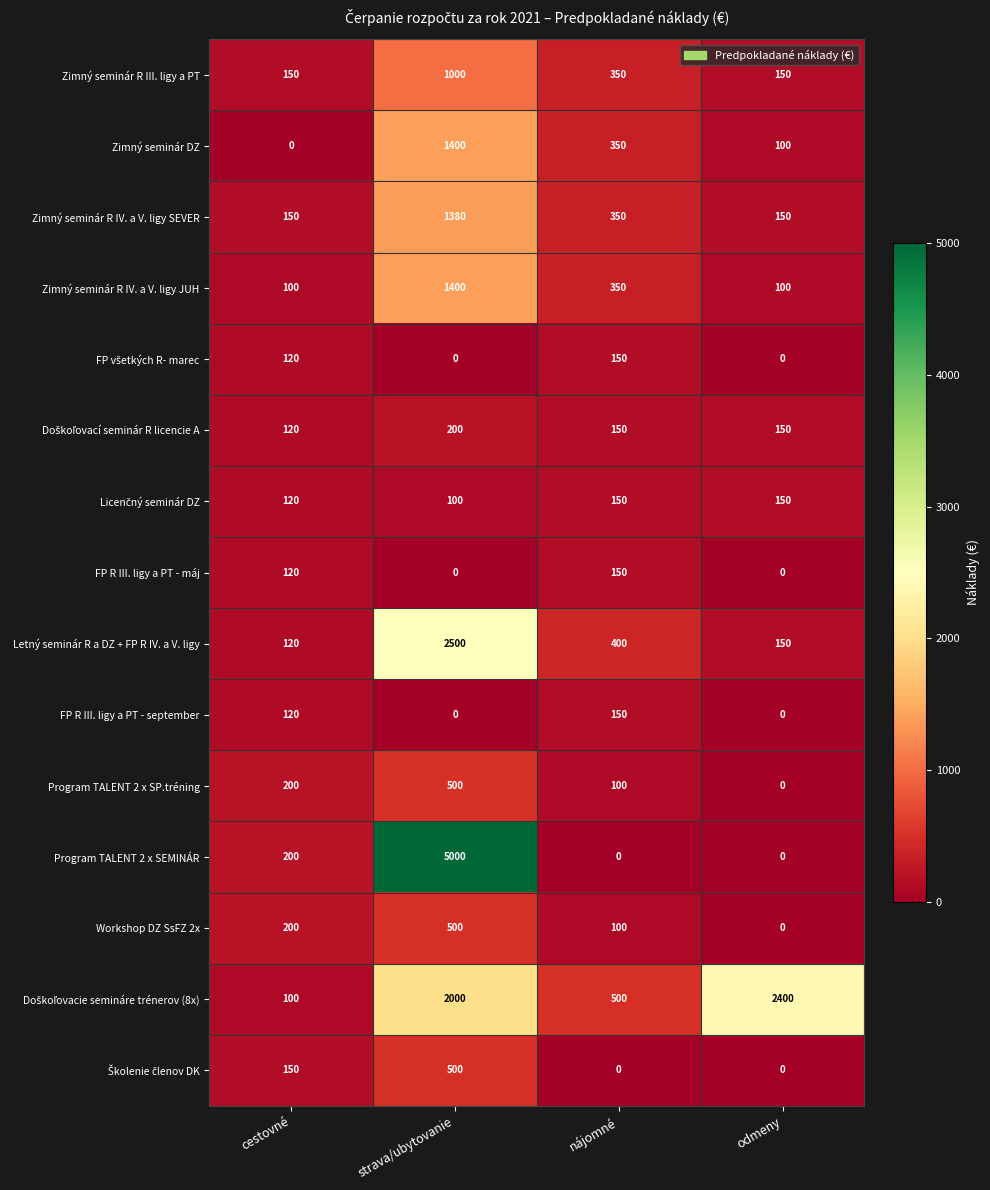

At which category is the sum across all series the highest?

strava/ubytovanie